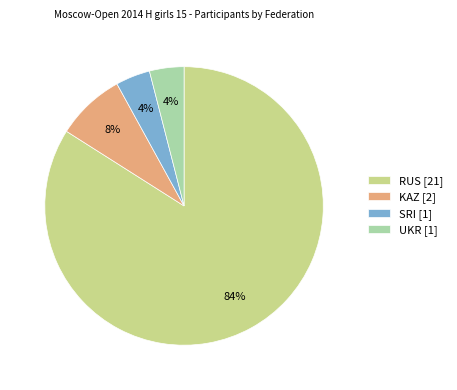

Approximately how many times larger is the value at KAZ [2] compared to UKR [1]?

2.0